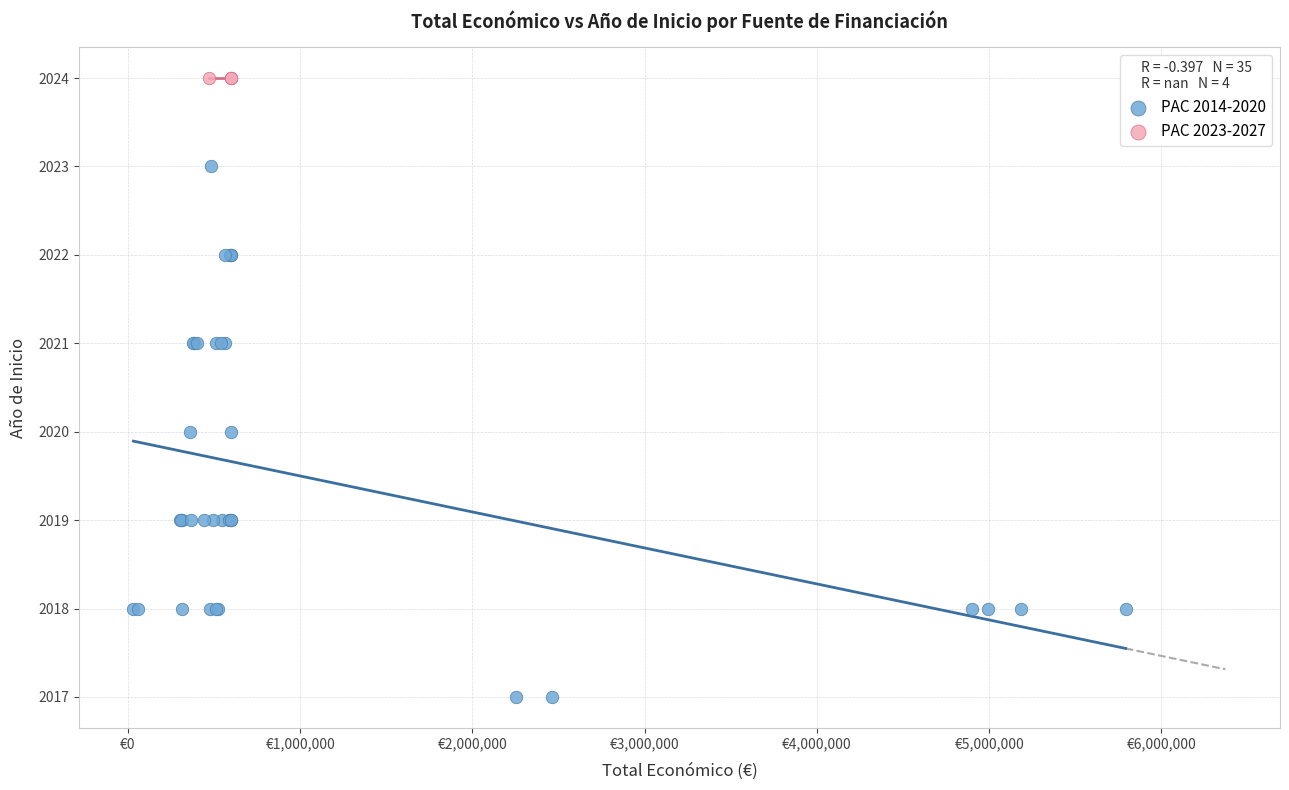

Which series reaches the maximum Y coordinate?

PAC 2023-2027